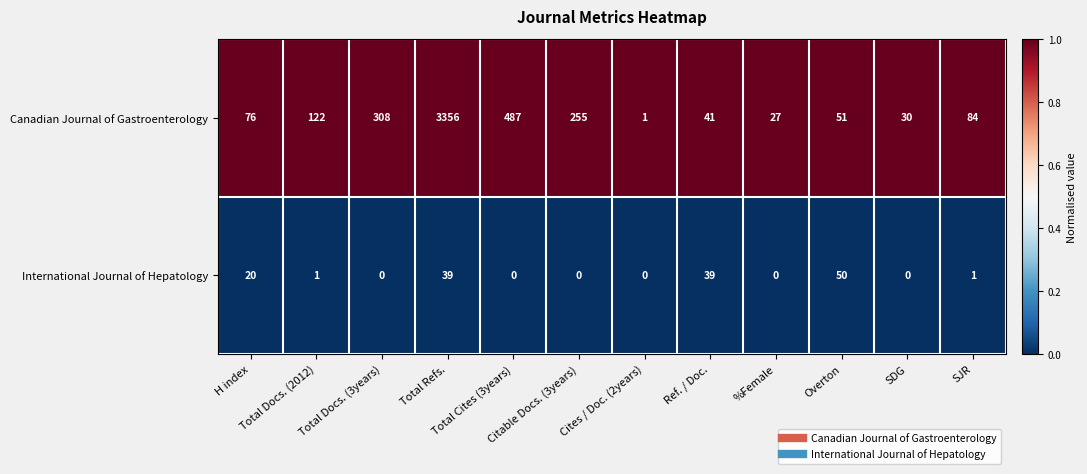

What is the highest value of the International Journal of Hepatology series?

50